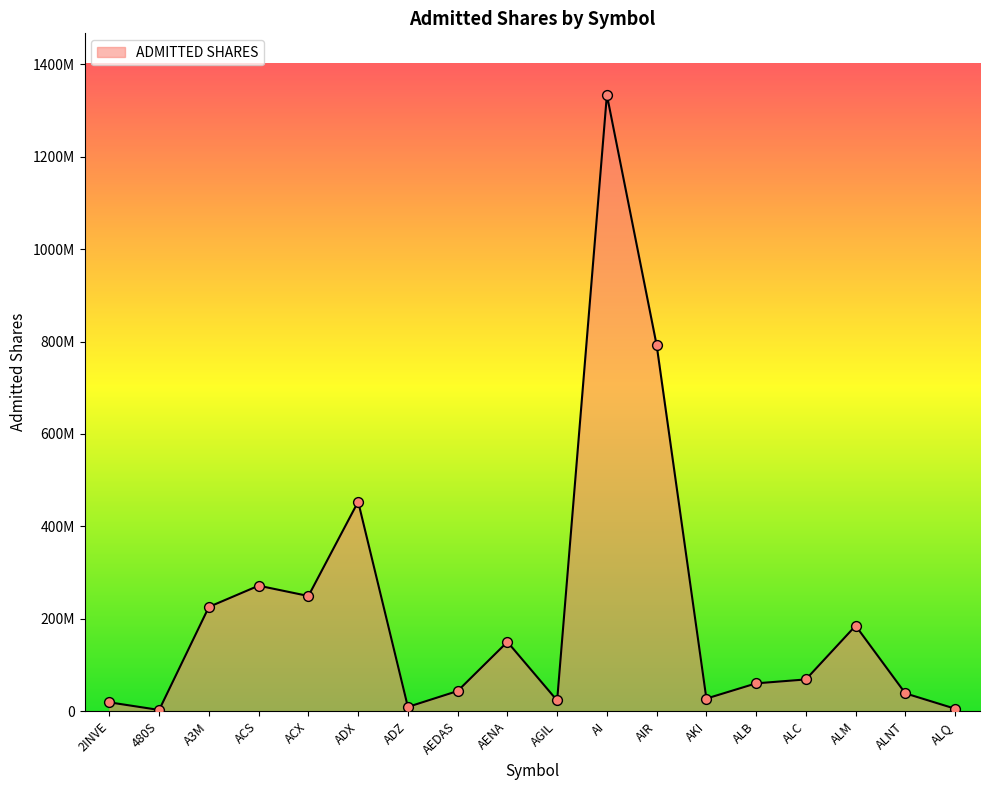

Is this an area chart (filled region under the line)?

Yes